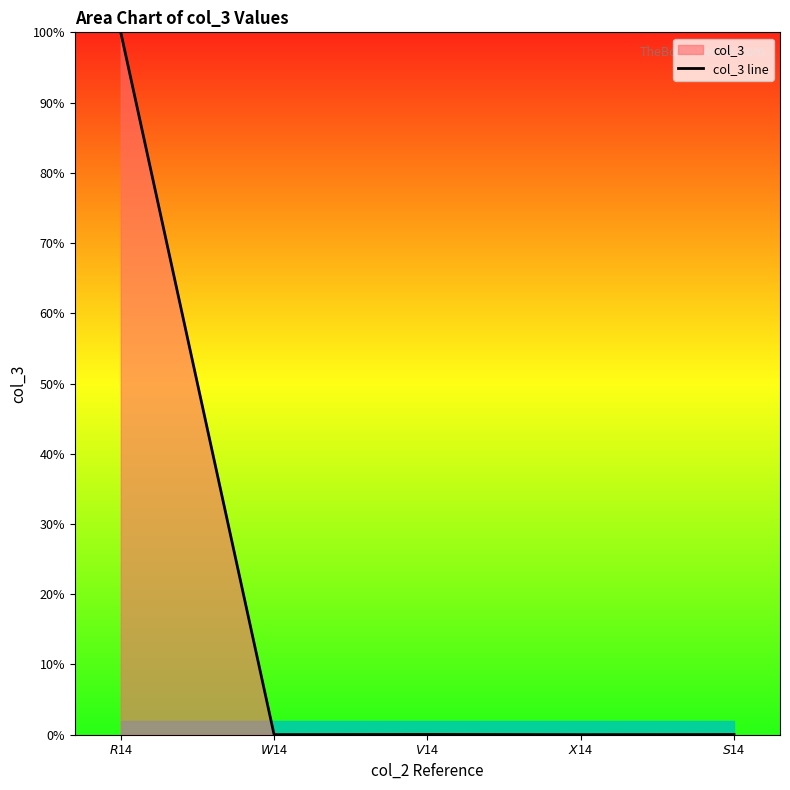

Is it true that the value at $R$14 is 162.3?

False